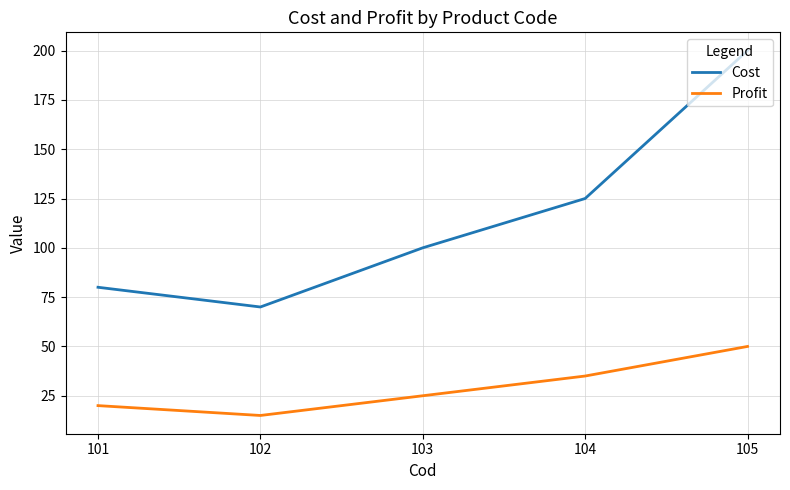

Which category has the lowest value across all series?

102